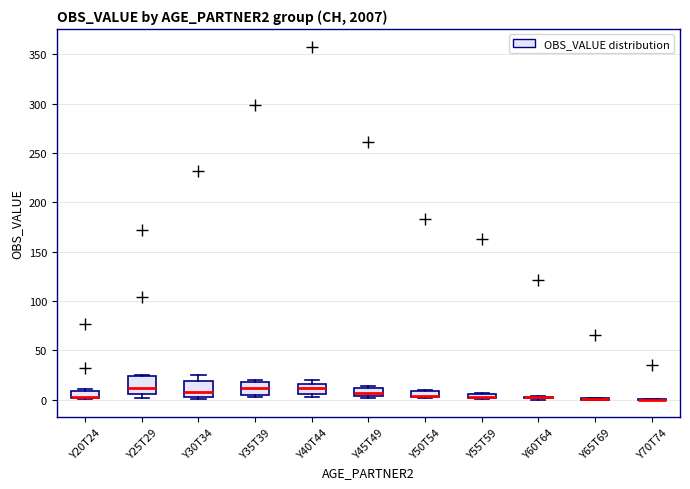

Where is the upper edge of the box for Y45T49 on the y-axis? The values are not printed on the chart, so give them approximately, as read against the axis.

10